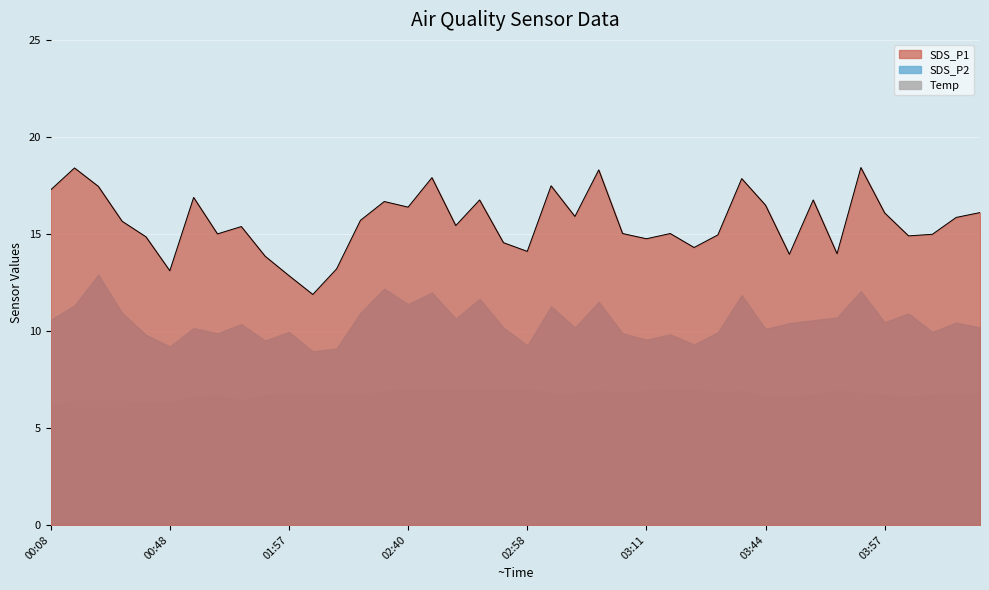

What position from the left is 36?

37